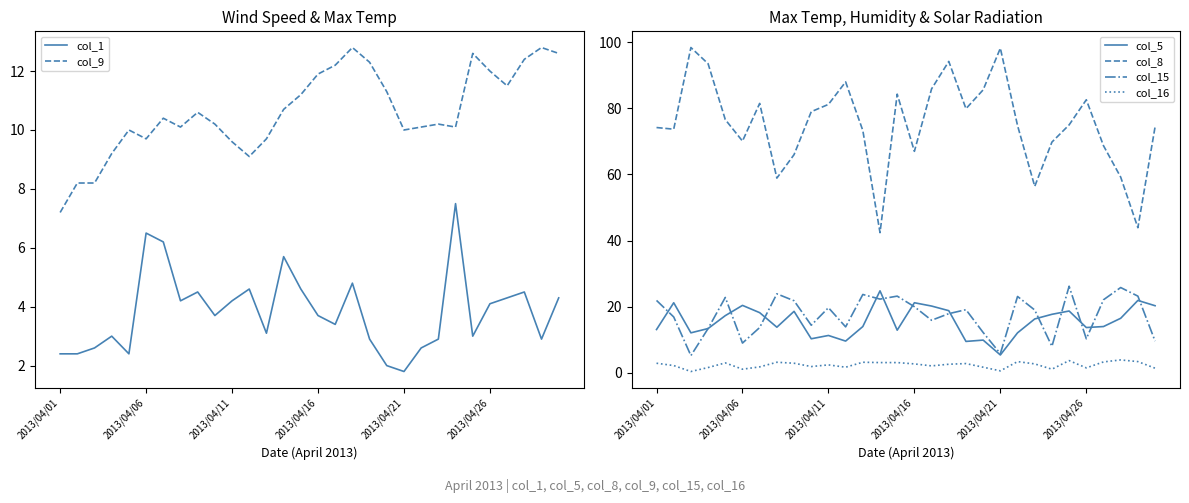

What is the highest value of the col_9 series?

12.8